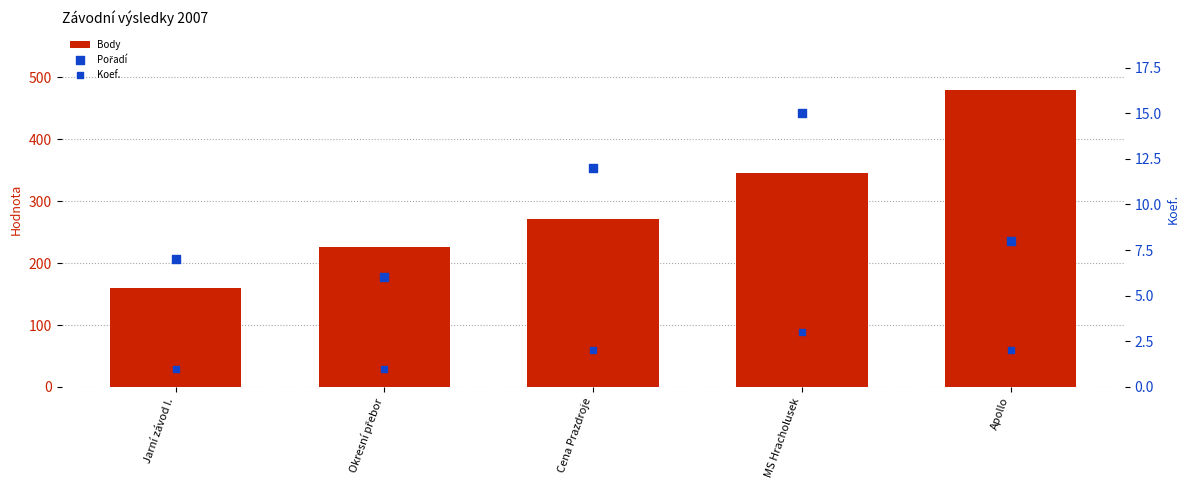

What is the total value across all series at Apollo?

489